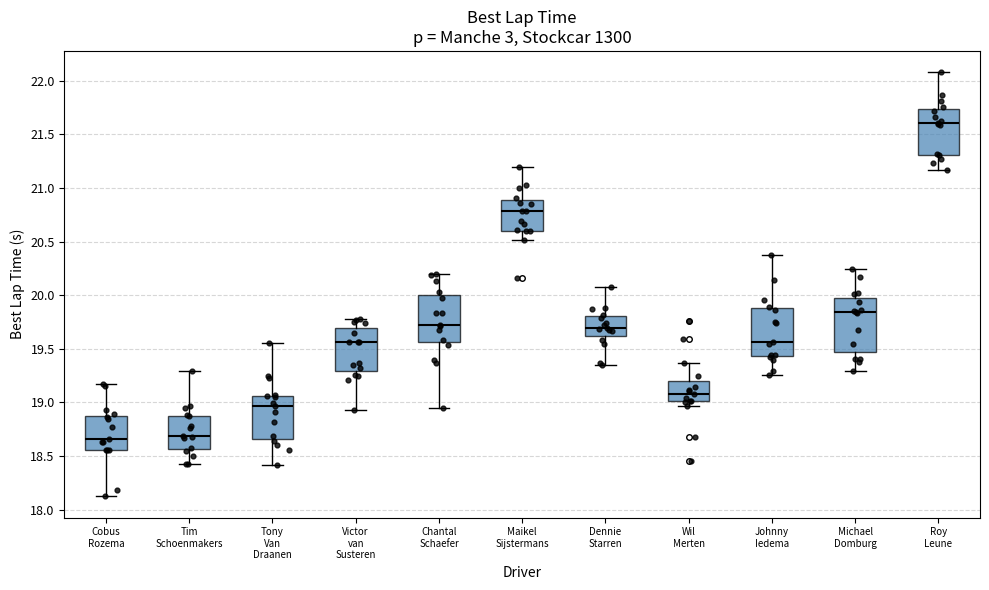

Which box is the tallest, from its lower edge to its upper edge?

Michael Domburg